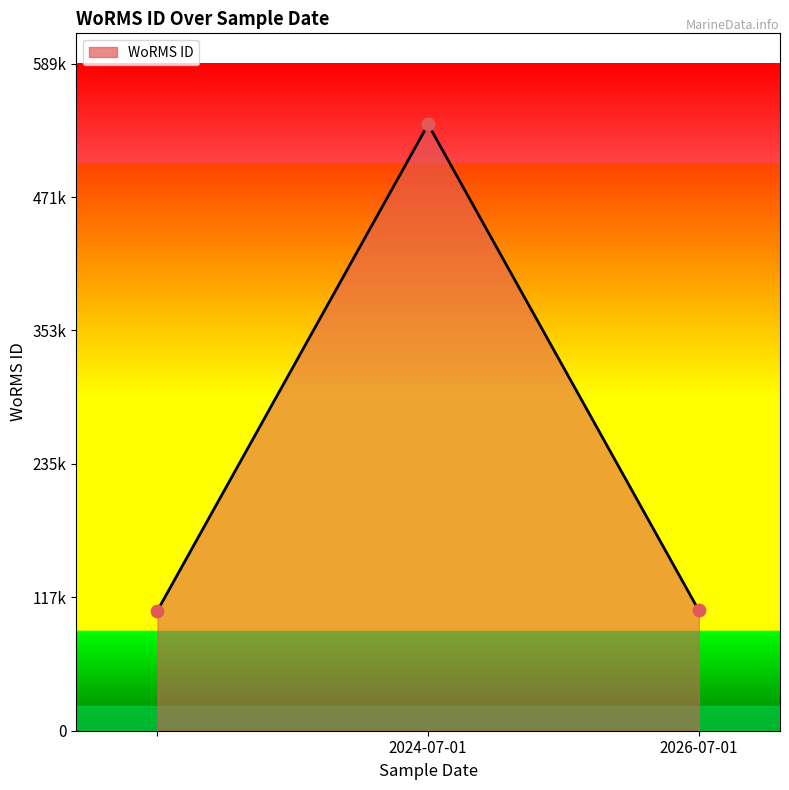

Does the chart have visible grid lines?

No